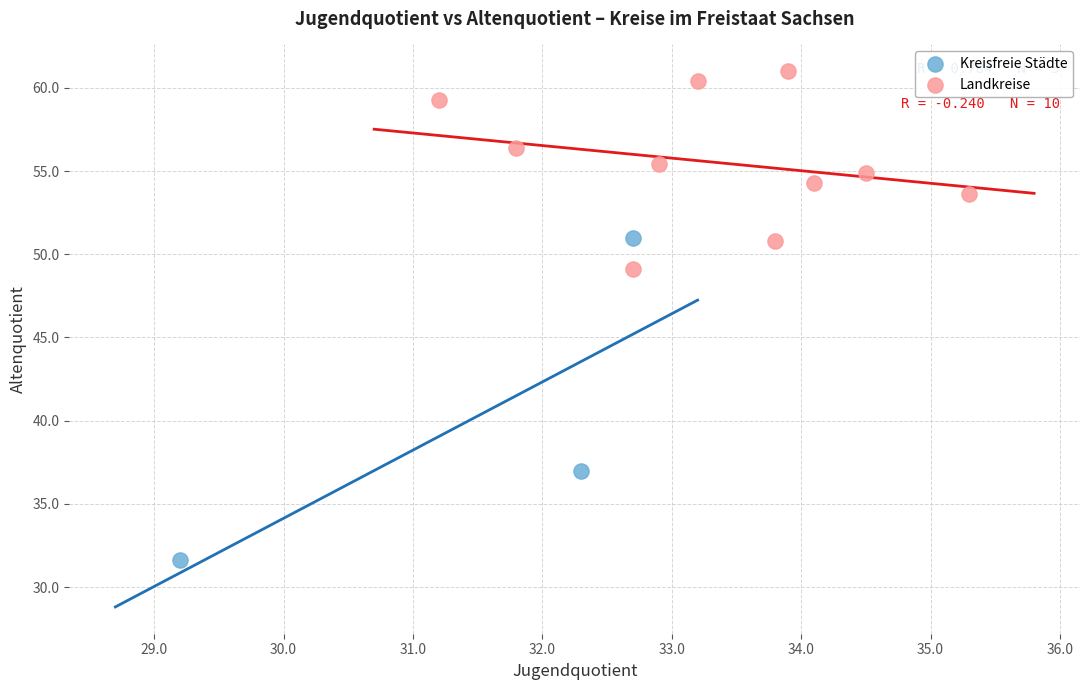

Which series contains the highest Y value?

Landkreise